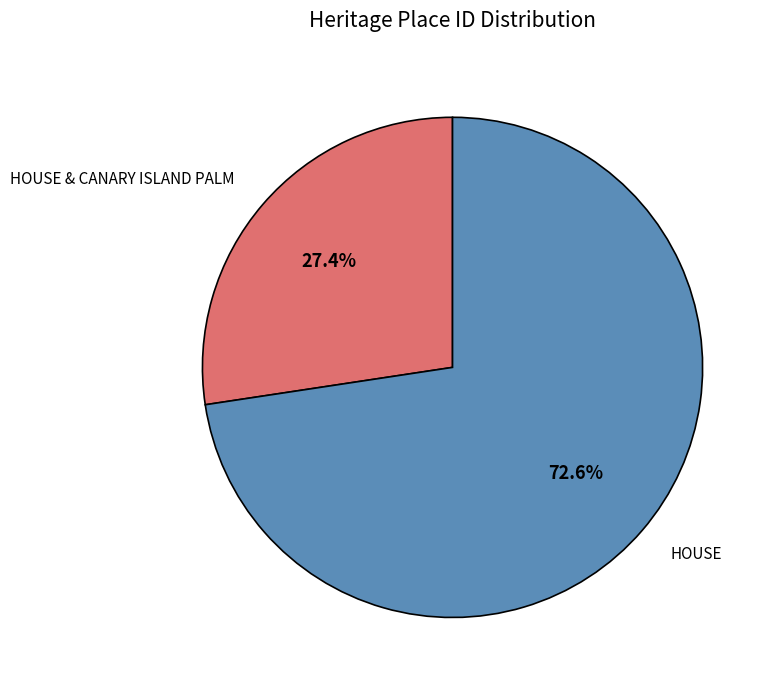

Is it true that HOUSE is 79% of the pie?

False